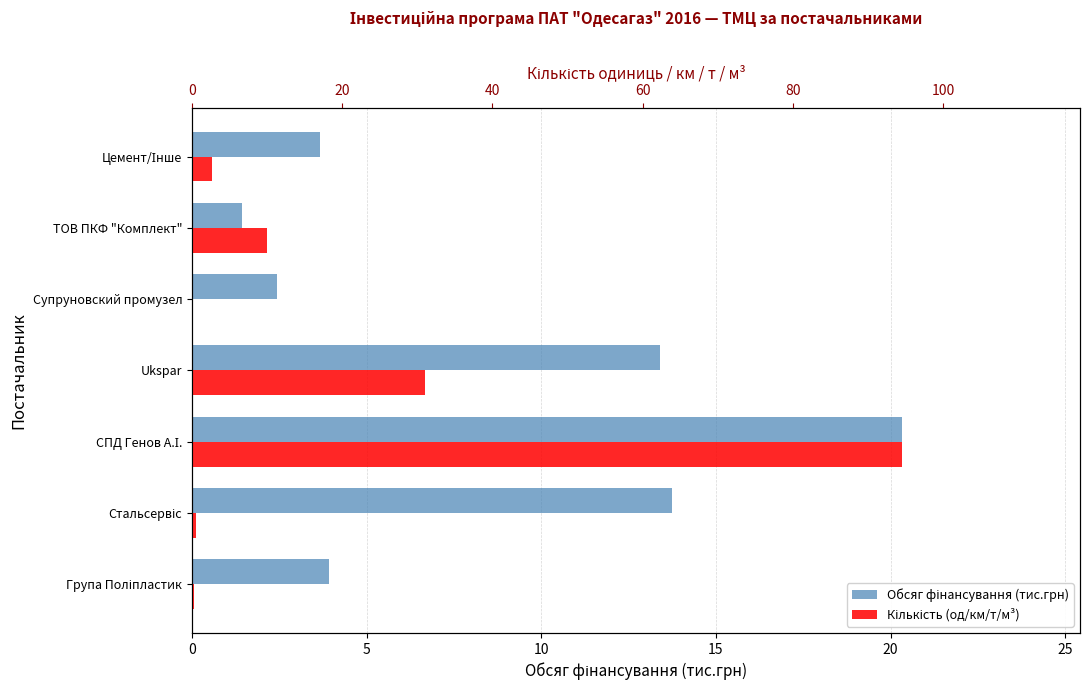

What is the value of the Обсяг фінансування (тис.грн) bar at the 7th from the left?

3.7